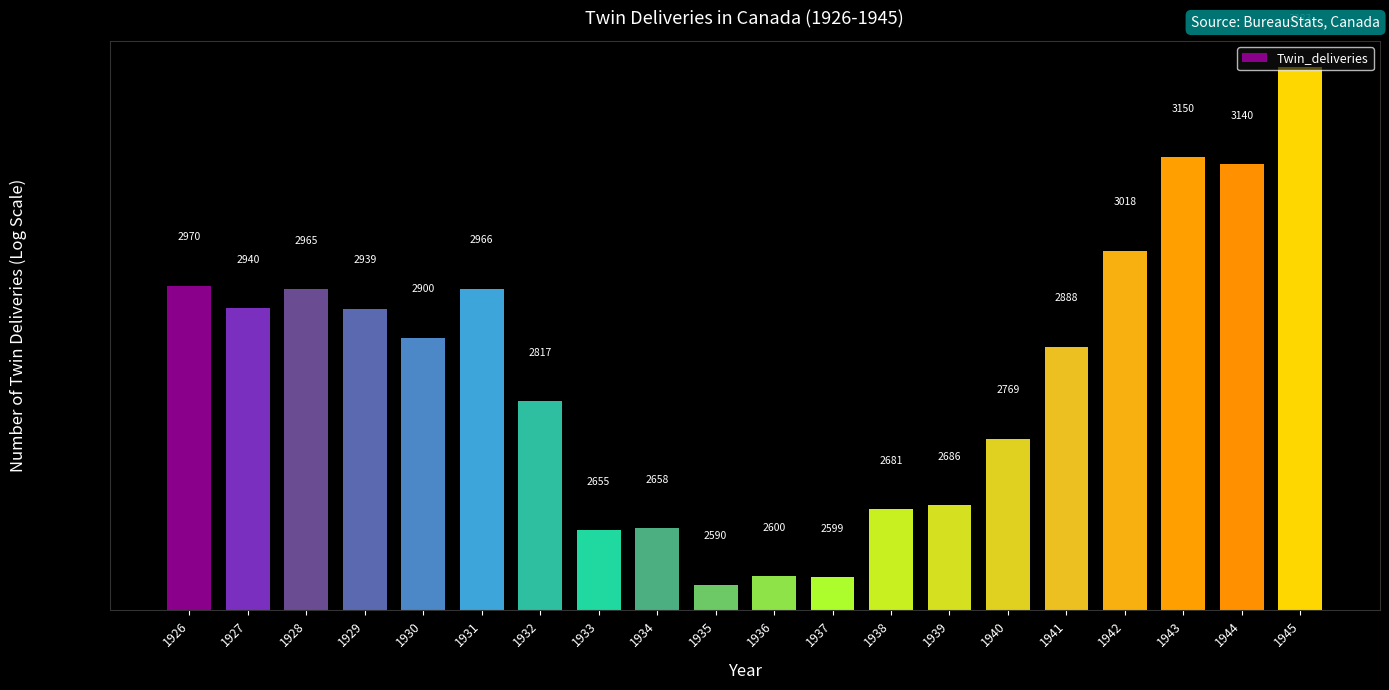

Which category has the lowest value across all series?

1935